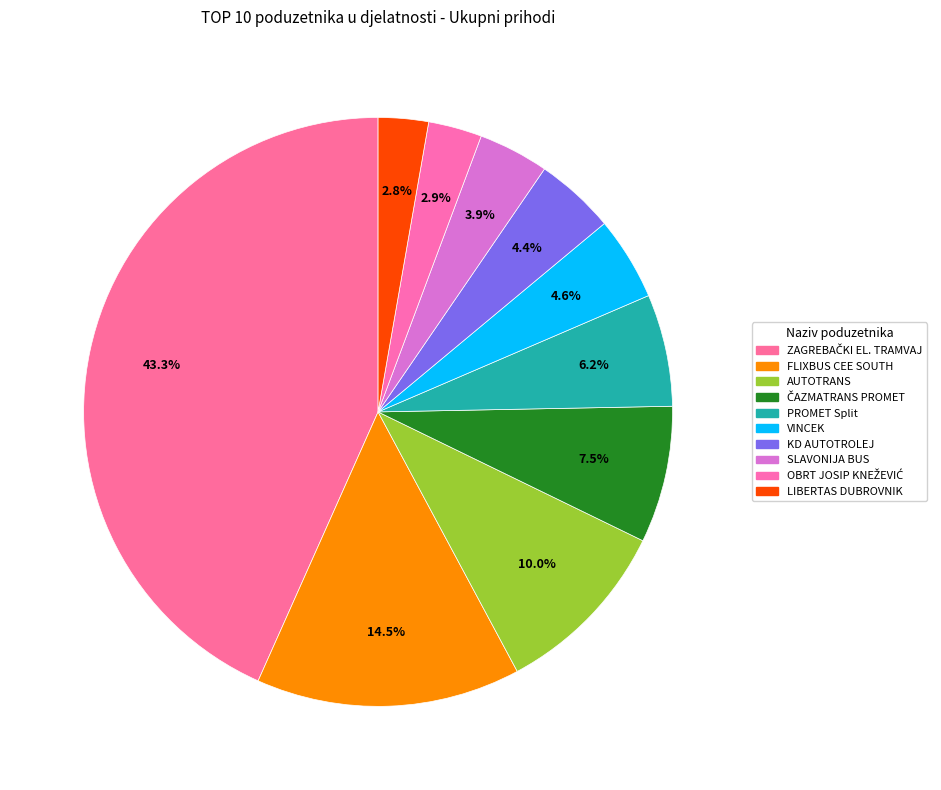

Is there any slice that represents more than half of the pie?

No